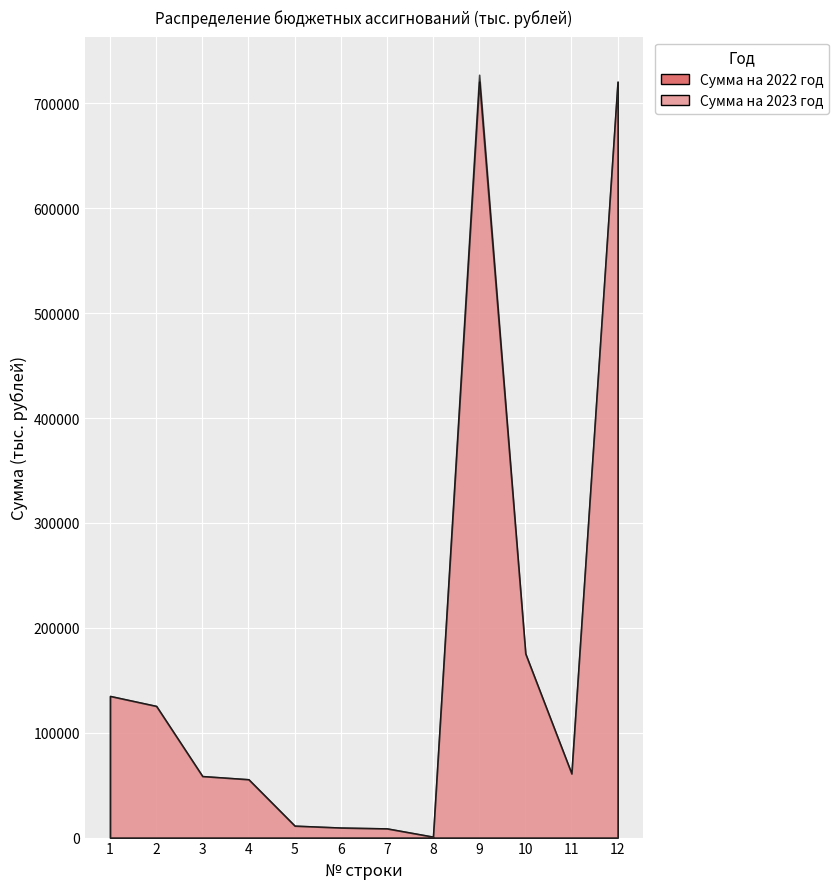

True or false: Сумма на 2022 год and Сумма на 2023 год intersect in this chart.

False